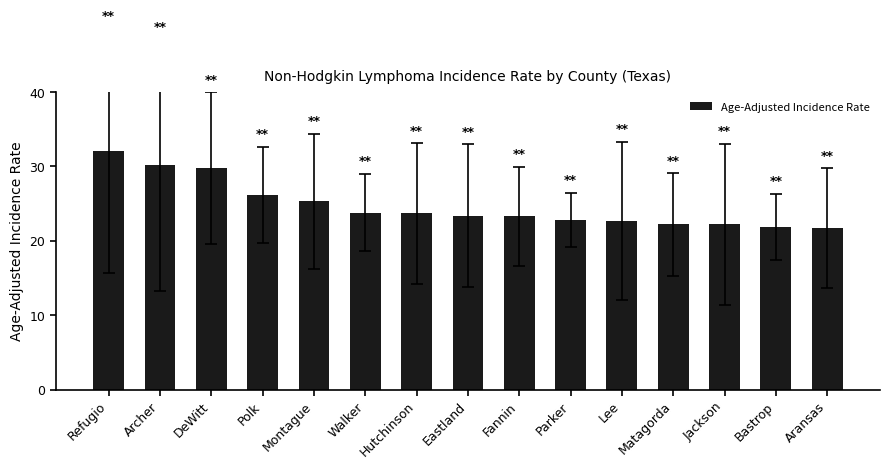

How many values exceed 23?

9